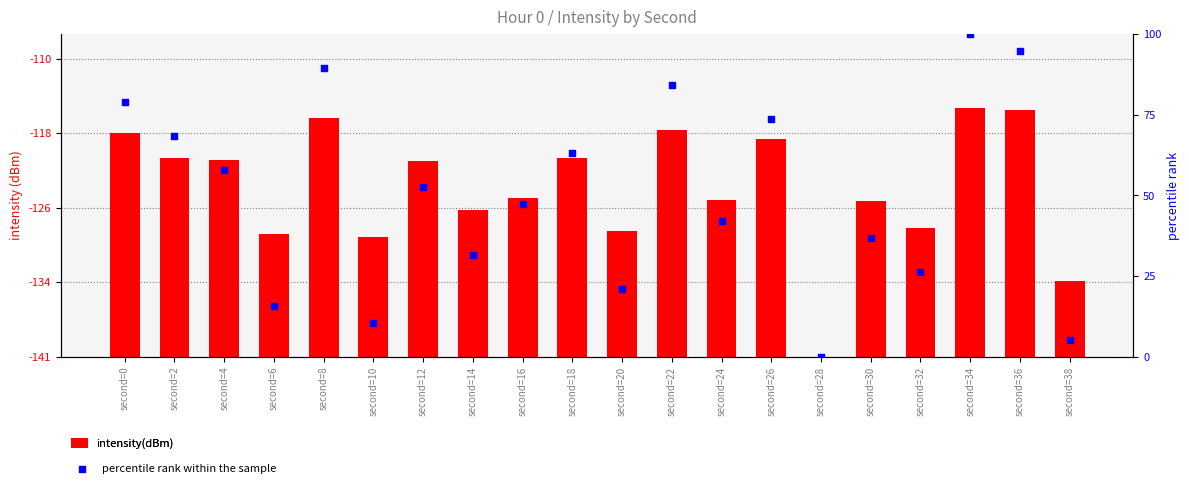

Which series has the largest Y range (max minus min)?

percentile rank within the sample